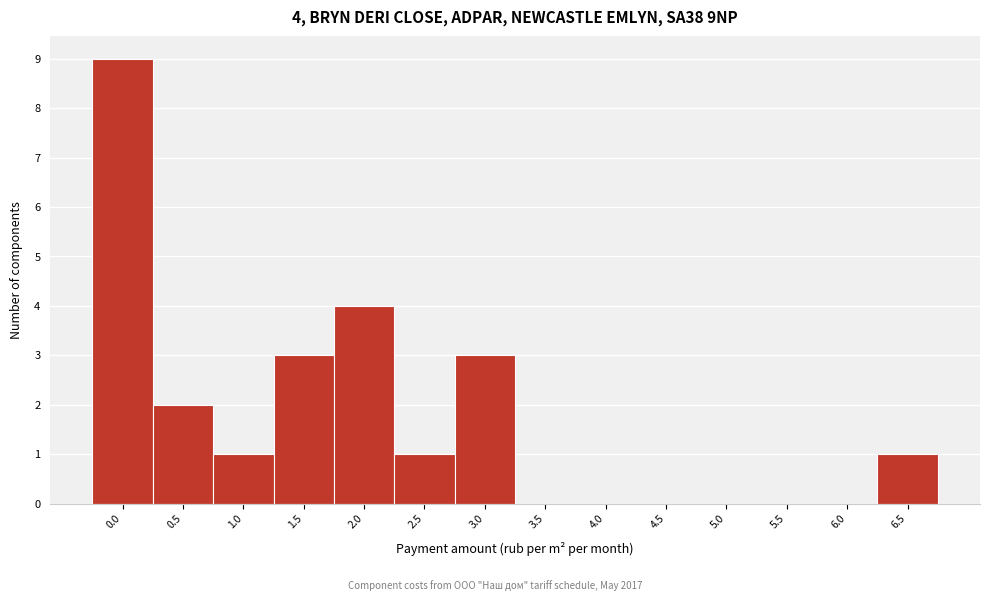

Reading right to left, what are all the values shown in this chart?

6.5=1	6.0=0	5.5=0	5.0=0	4.5=0	4.0=0	3.5=0	3.0=3	2.5=1	2.0=4	1.5=3	1.0=1	0.5=2	0.0=9